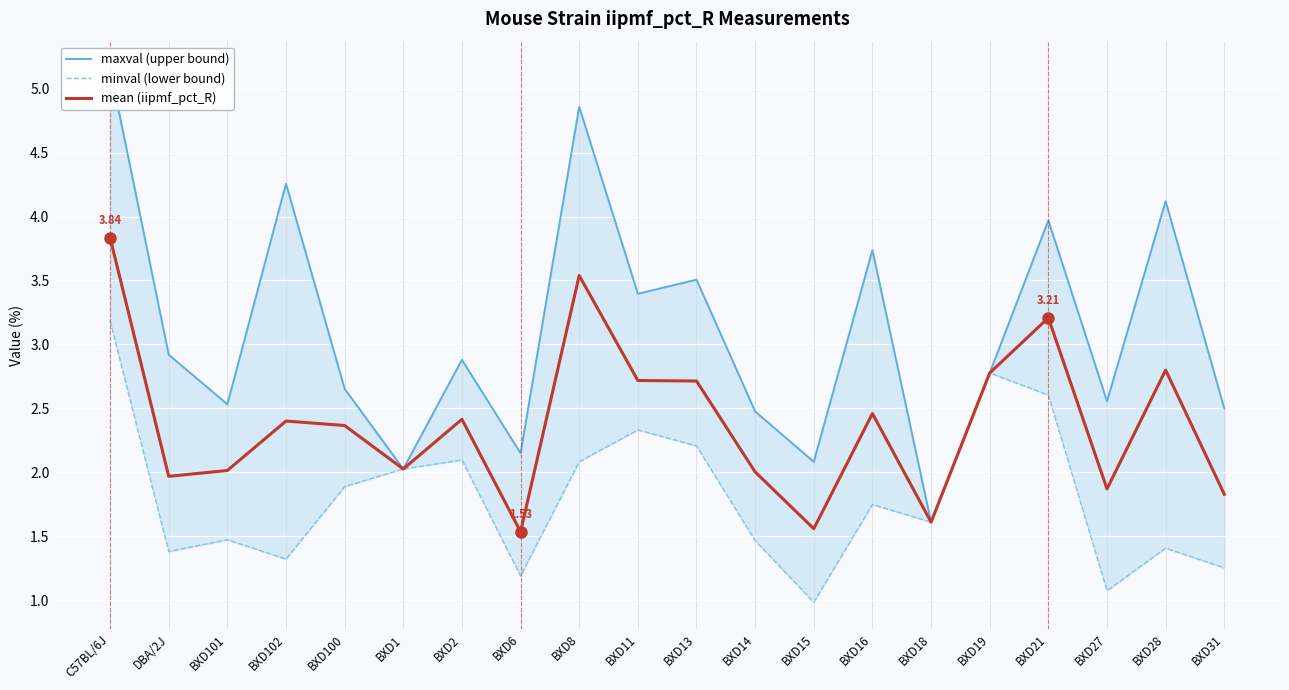

What is the difference between the mean (iipmf_pct_R) values at BXD31 and BXD8?

1.7